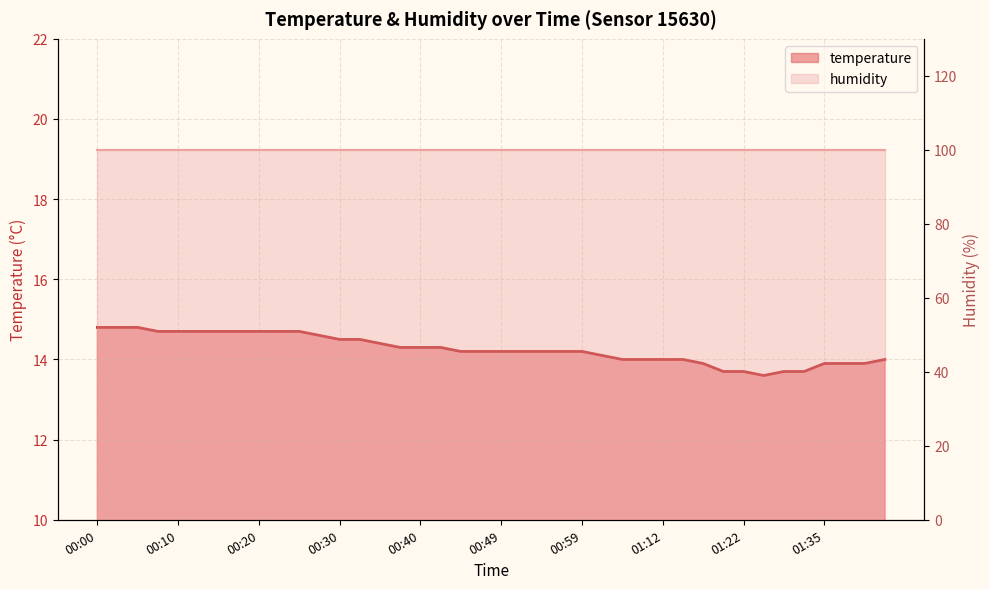

How many data points are less than 14?

9